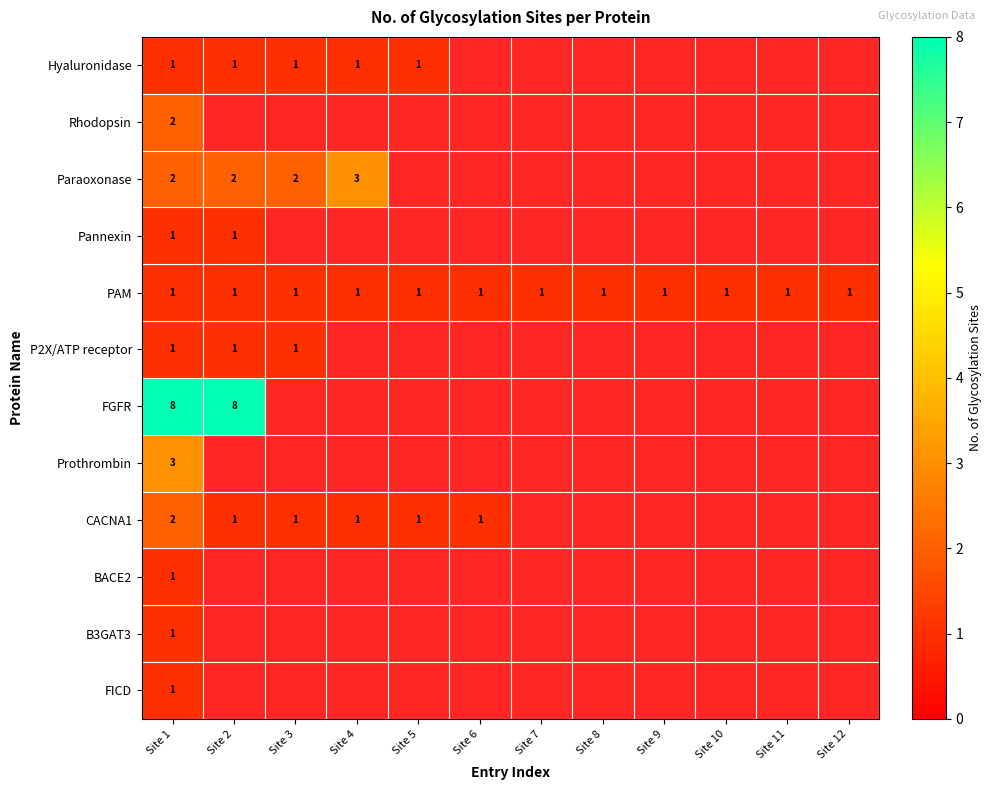

The BACE2 series shows 0 at Site 1. True or false?

False